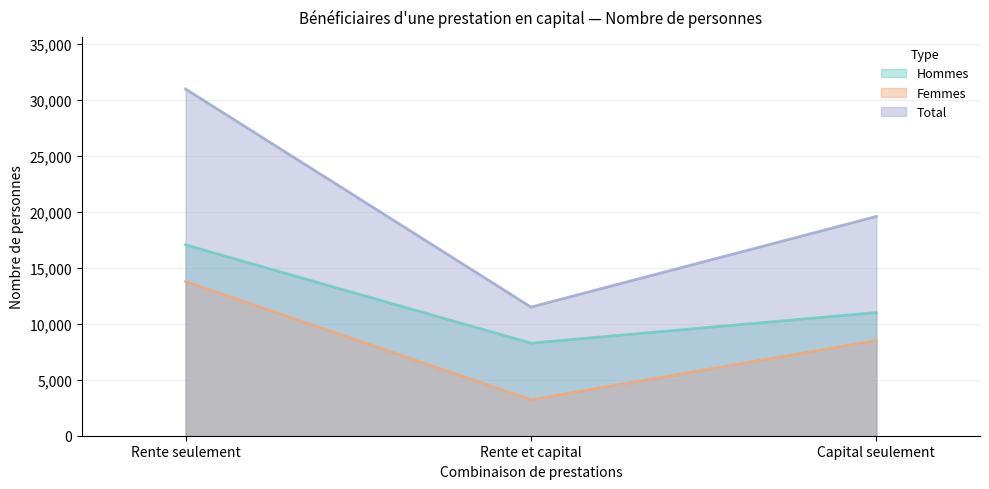

What is the spread (max minus min) of values at Rente seulement?

17209